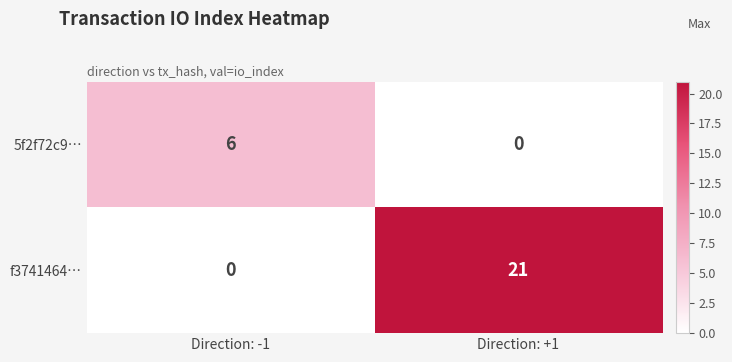

Which series has the largest total across all categories?

f3741464…